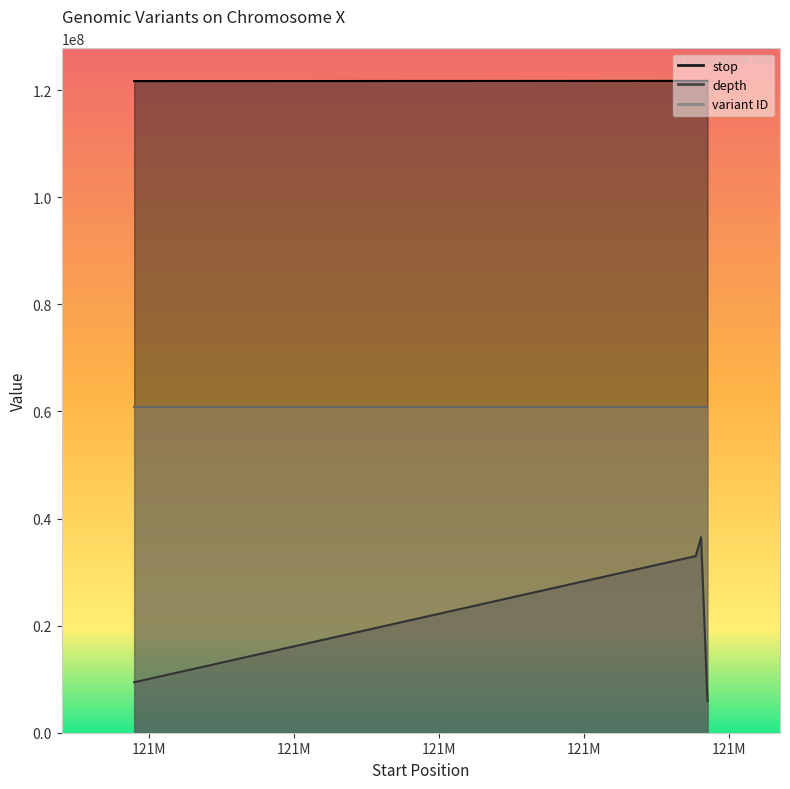

What is the spread (max minus min) of values at 121717687?

88735903.1